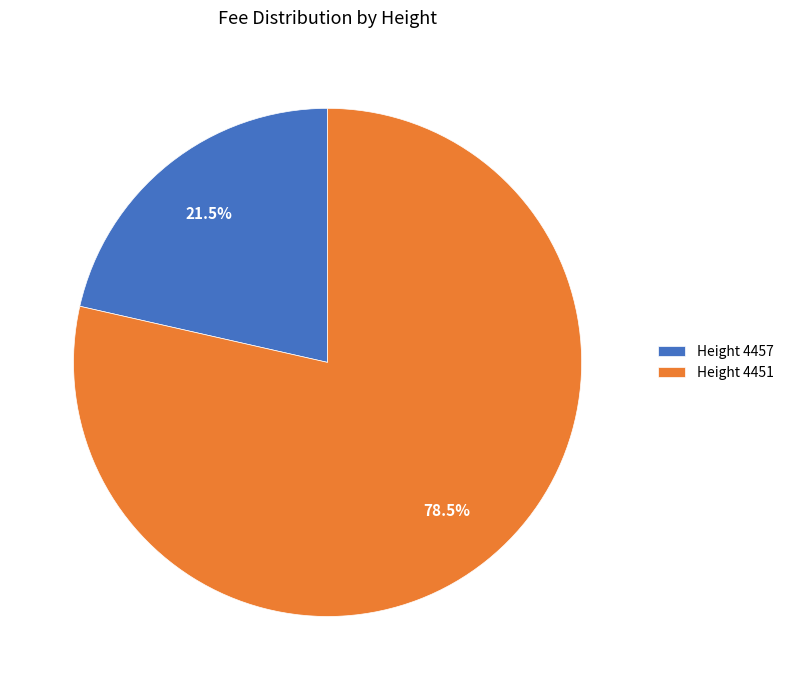

Is the sum of Height 4451 and Height 4457 greater than half?

Yes